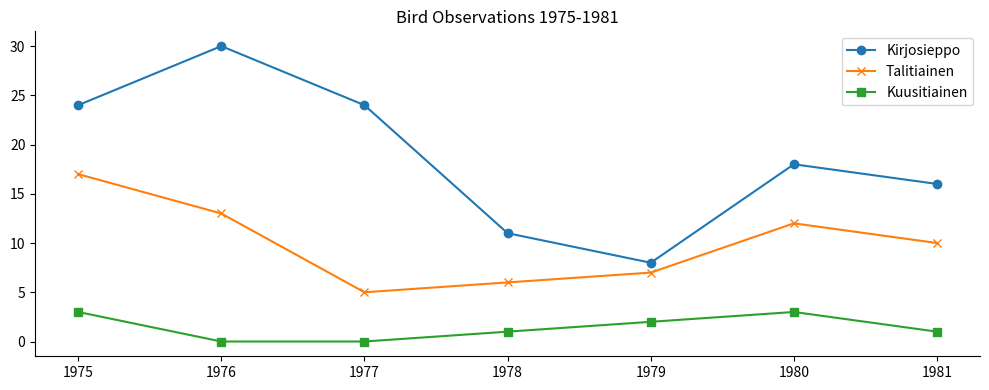

What is the average value of the Kirjosieppo series?

19